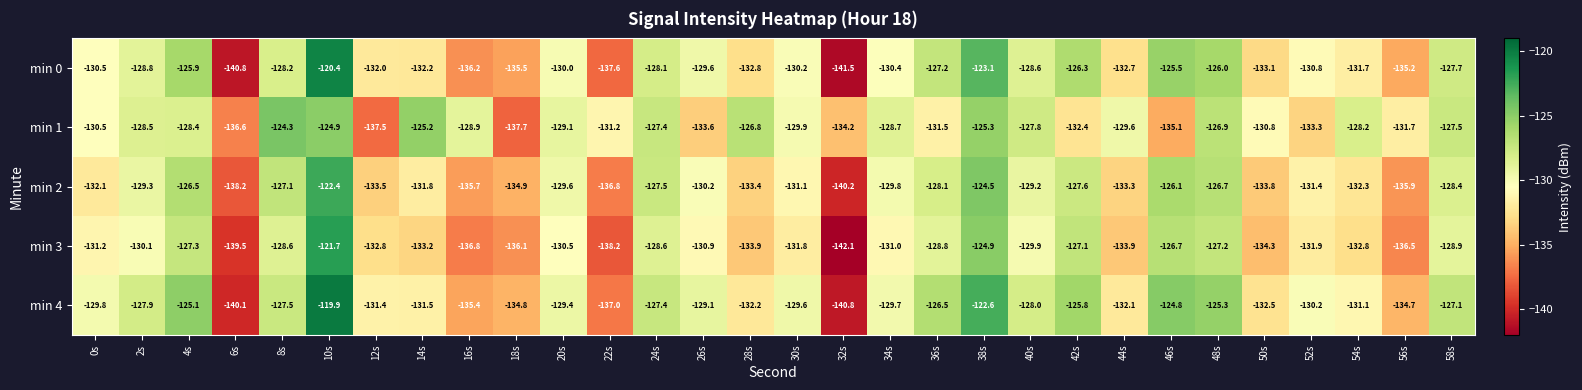

What is the average value of the min 2 series?

-130.9